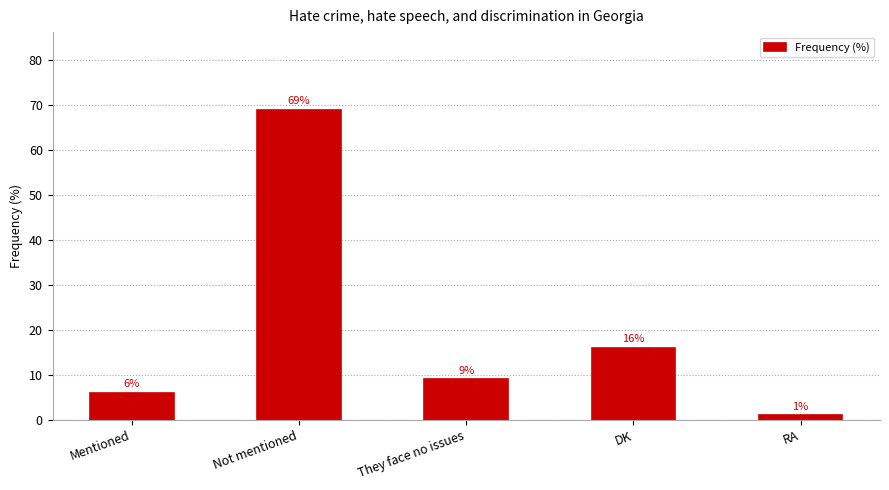

What is the average value?

20